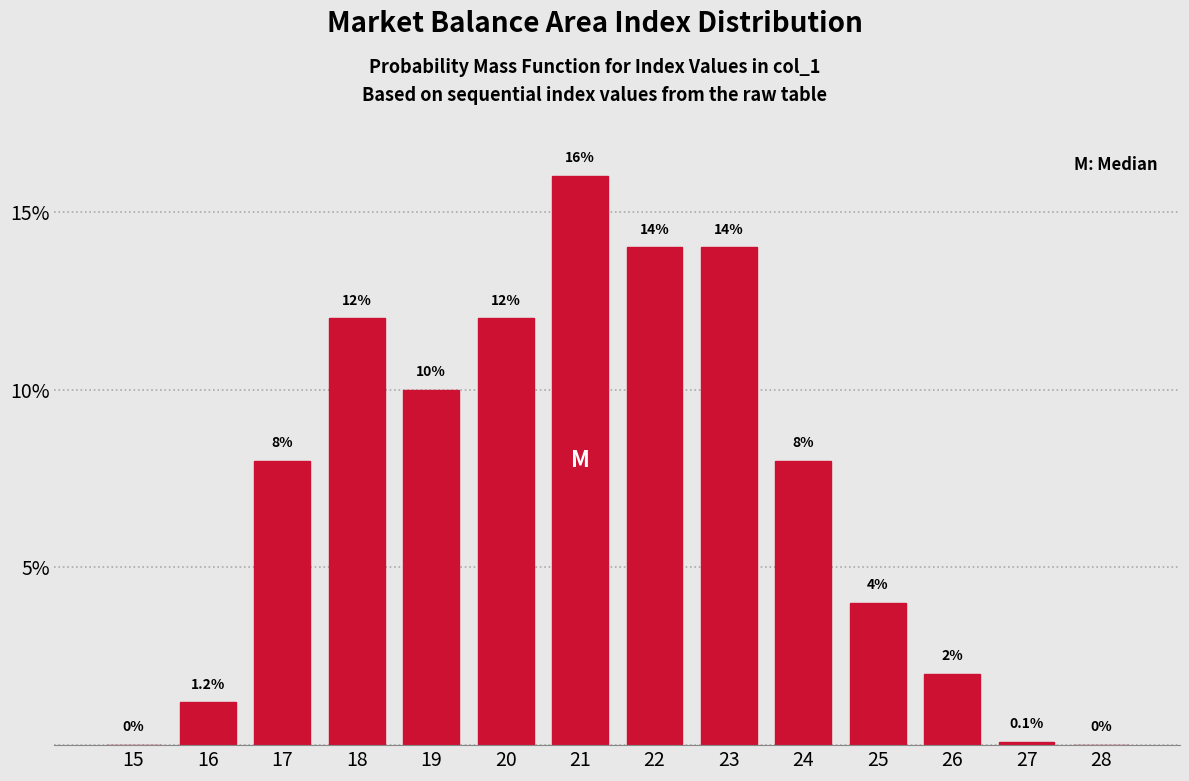

Reading left to right, transcribe all the data shown in this chart.

15=0.0	16=1.2	17=8.0	18=12.0	19=10.0	20=12.0	21=16.0	22=14.0	23=14.0	24=8.0	25=4.0	26=2.0	27=0.1	28=0.0